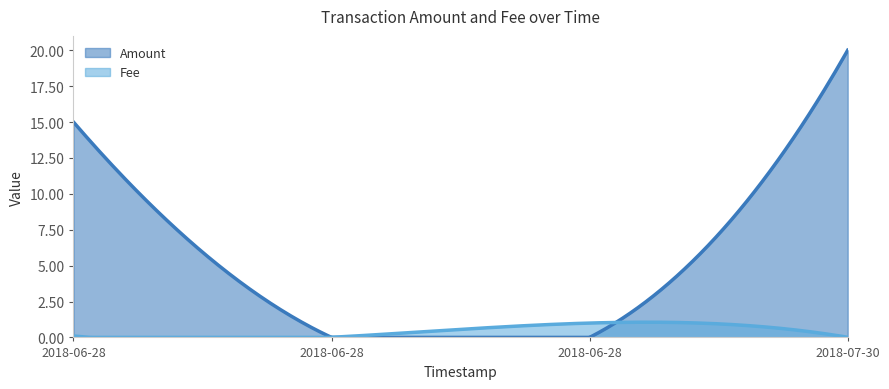

True or false: Amount has a value of 20.0 at 2018-07-30 15:18:52.

True